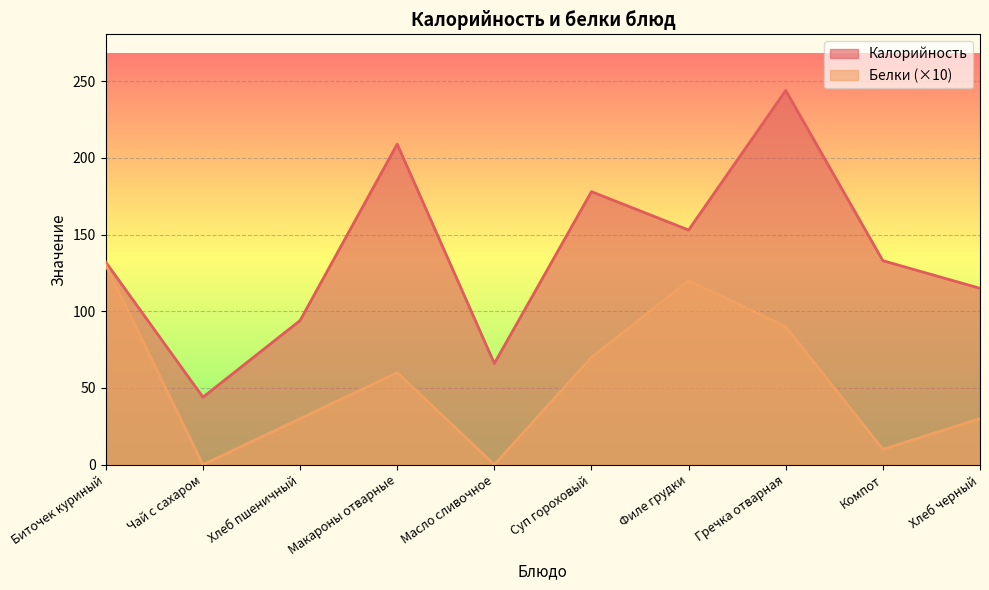

What is the difference between the second highest and minimum values in the Калорийность series?

165